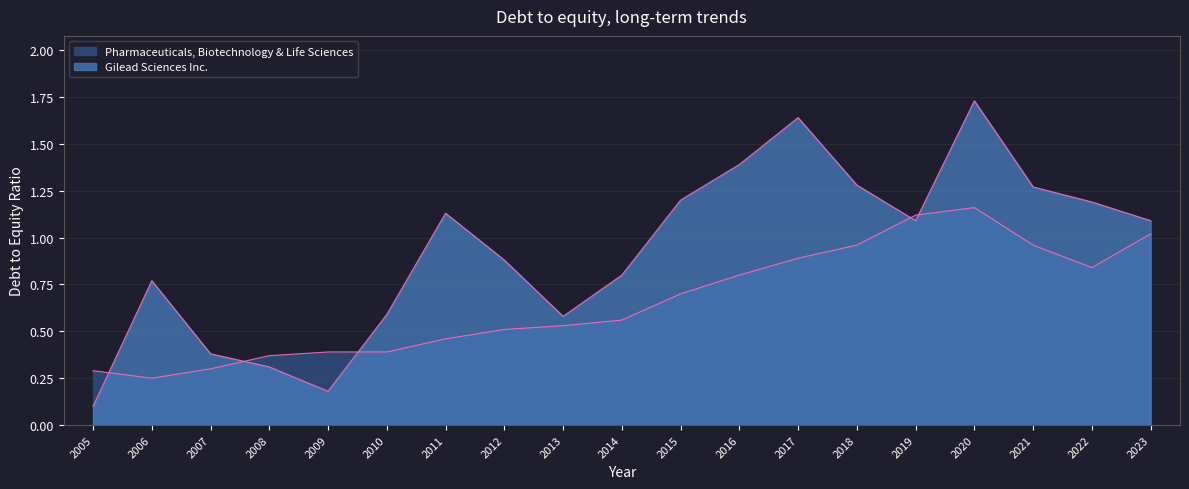

What is the difference between the maximum and second lowest values in the Gilead Sciences Inc. series?

1.6